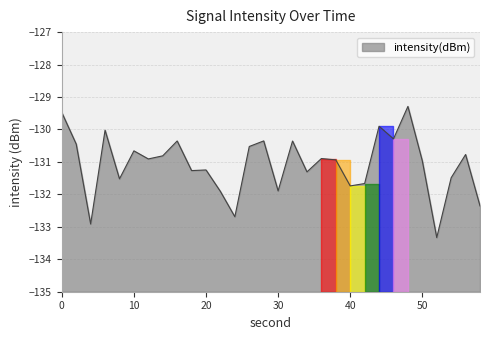

Rank the categories by value from lowest to highest.

52, 4, 24, 58, 22, 30, 40, 42, 8, 54, 34, 18, 20, 50, 38, 12, 36, 14, 56, 10, 26, 2, 32, 16, 28, 46, 6, 44, 0, 48